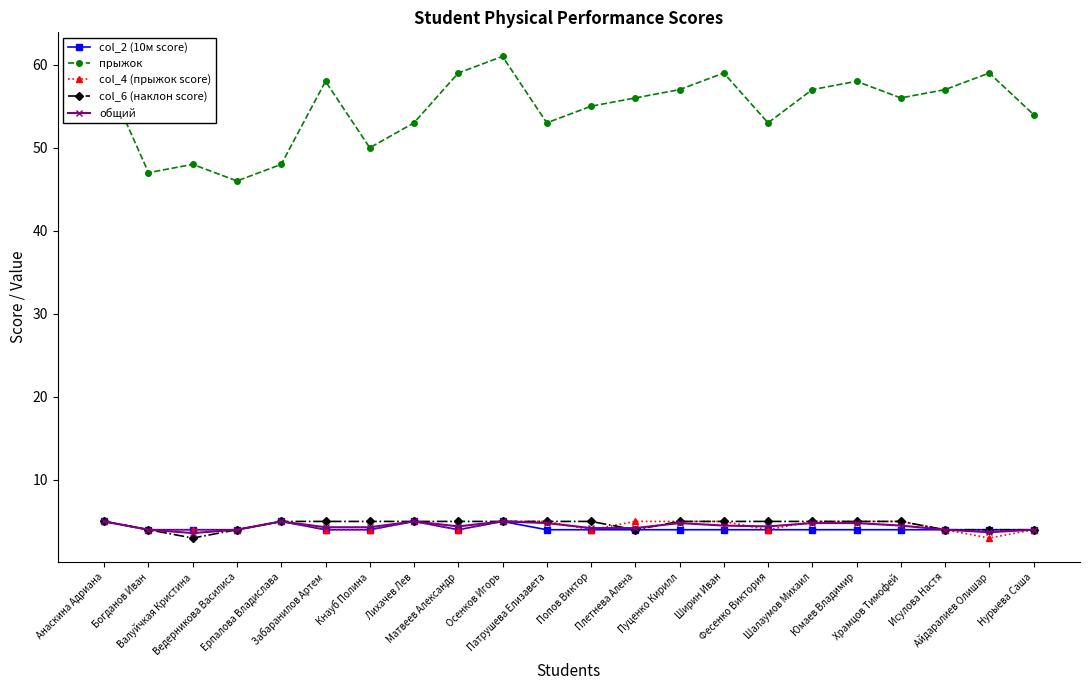

True or false: col_2 (10м score) and прыжок cross at least once.

False